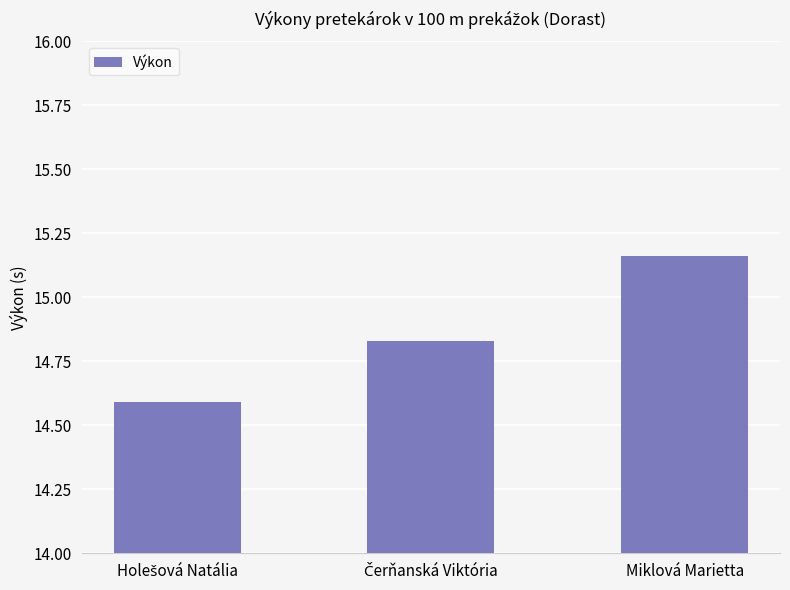

What is the sum of all values?

44.6